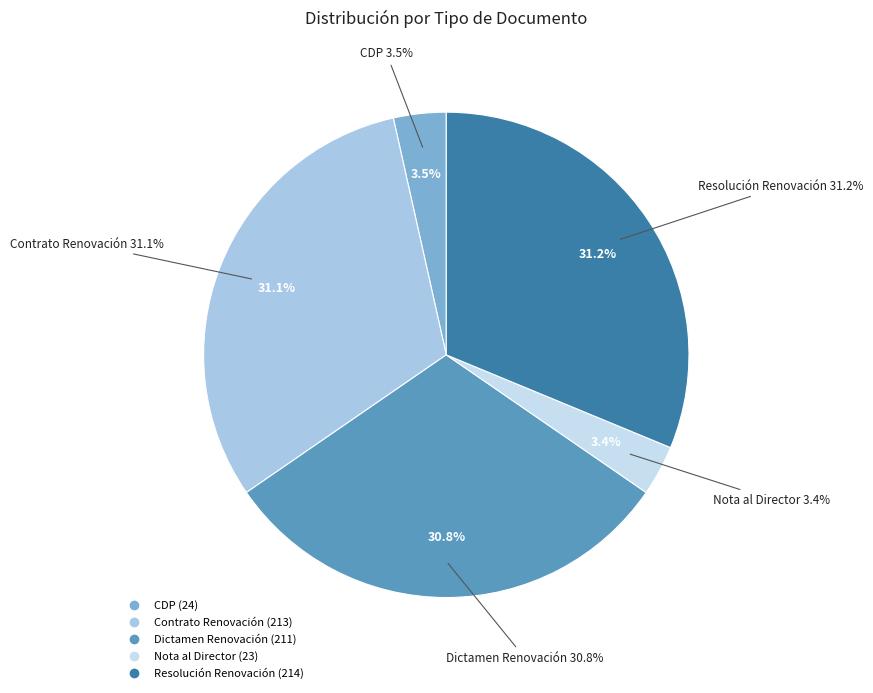

Is there a majority slice in this chart?

No